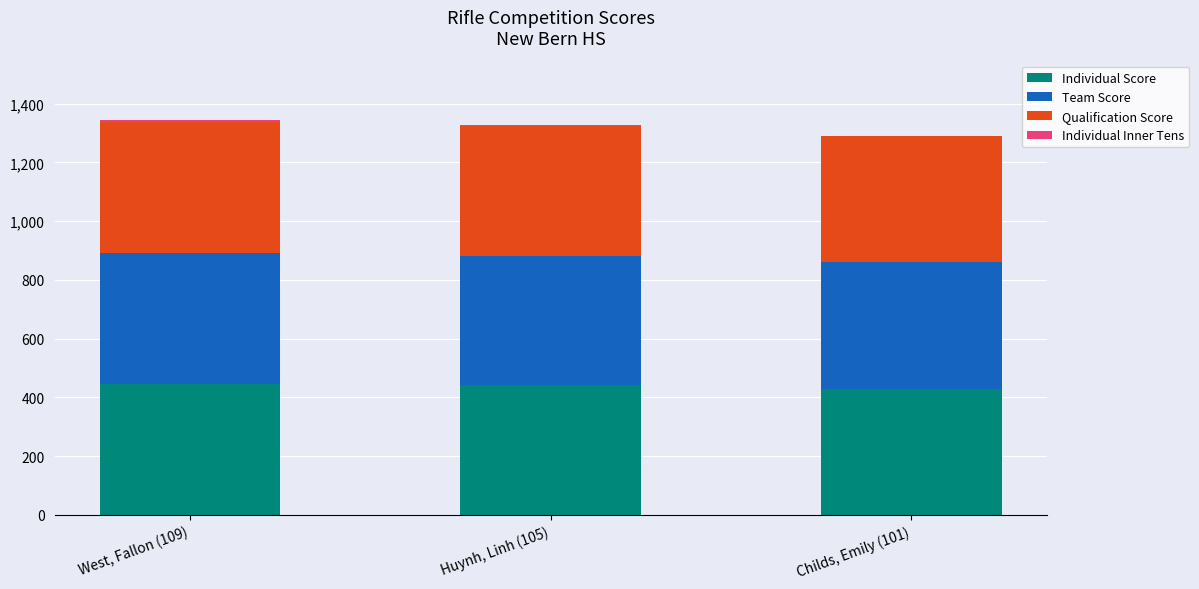

What is the maximum value for Individual Score?

446